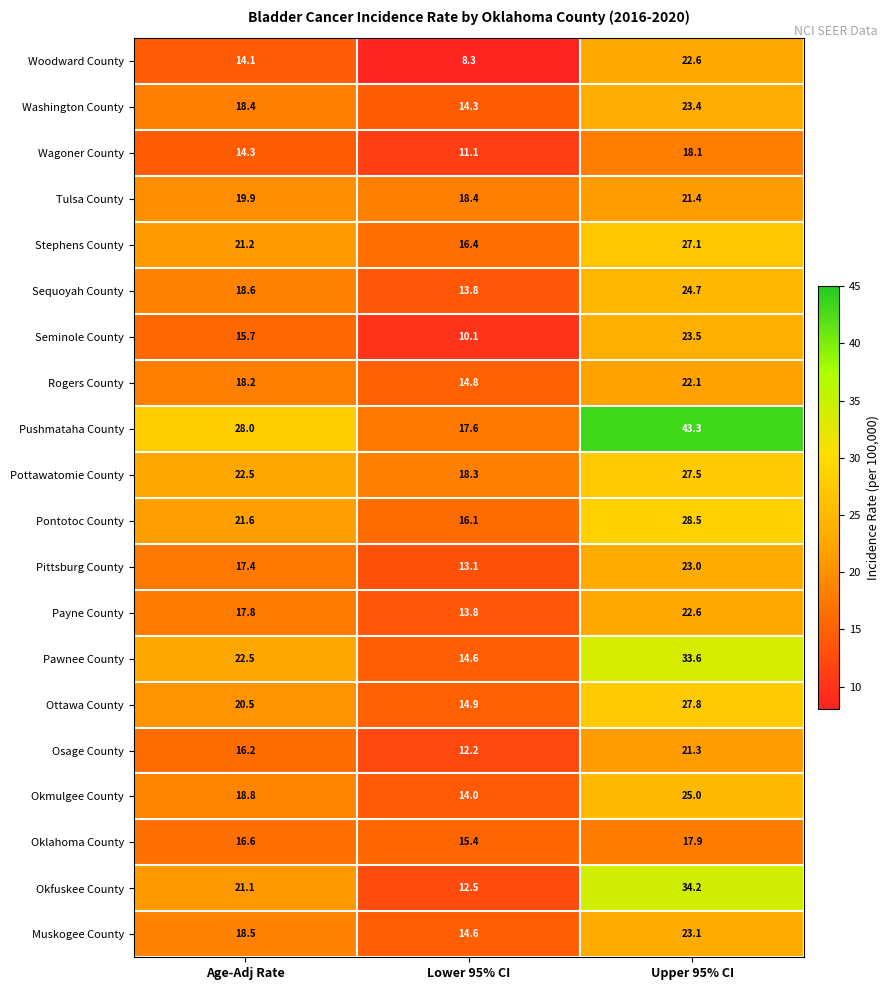

What is the total value across all series at Age-Adj Rate?

381.9